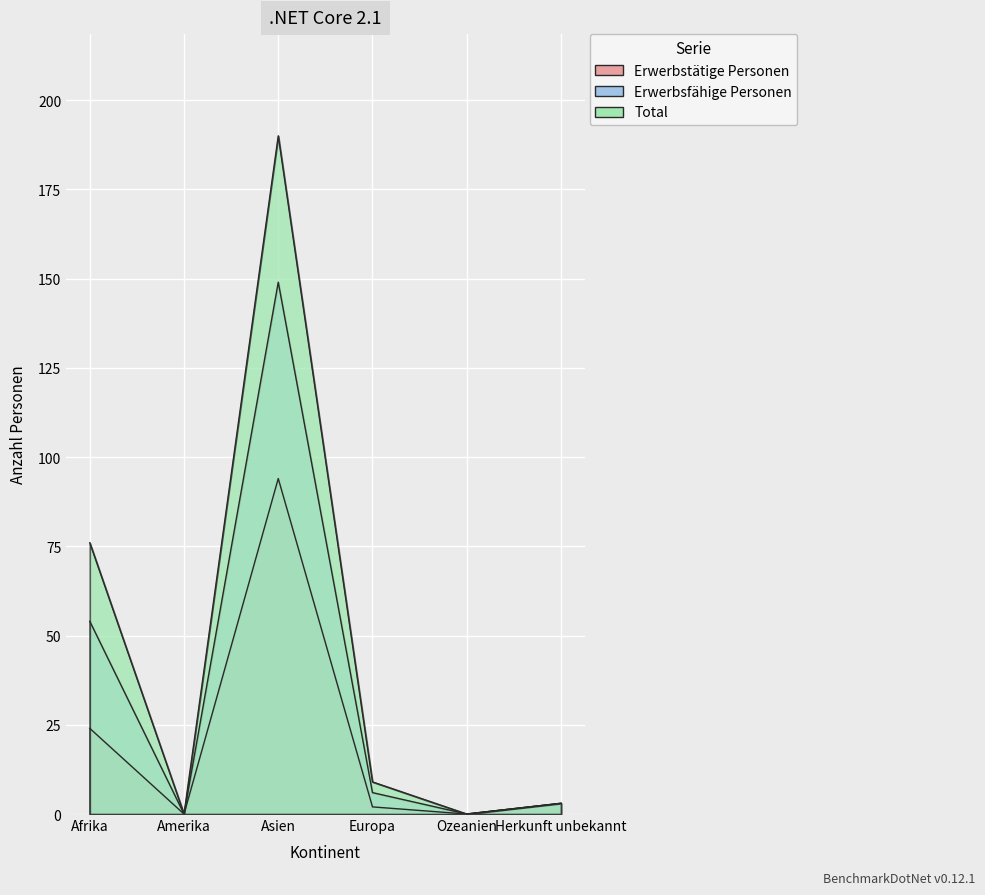

How many interior local valleys does the Erwerbstätige Personen series have?

2